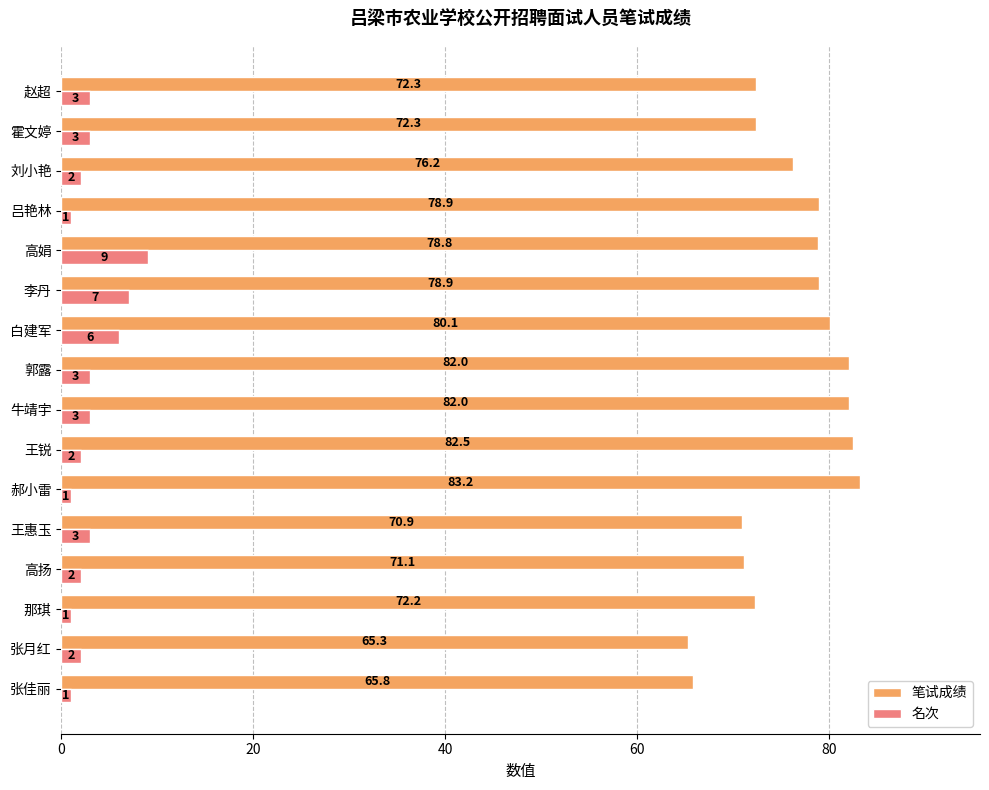

Between 王惠玉 and 赵超, which series saw the biggest shift?

笔试成绩